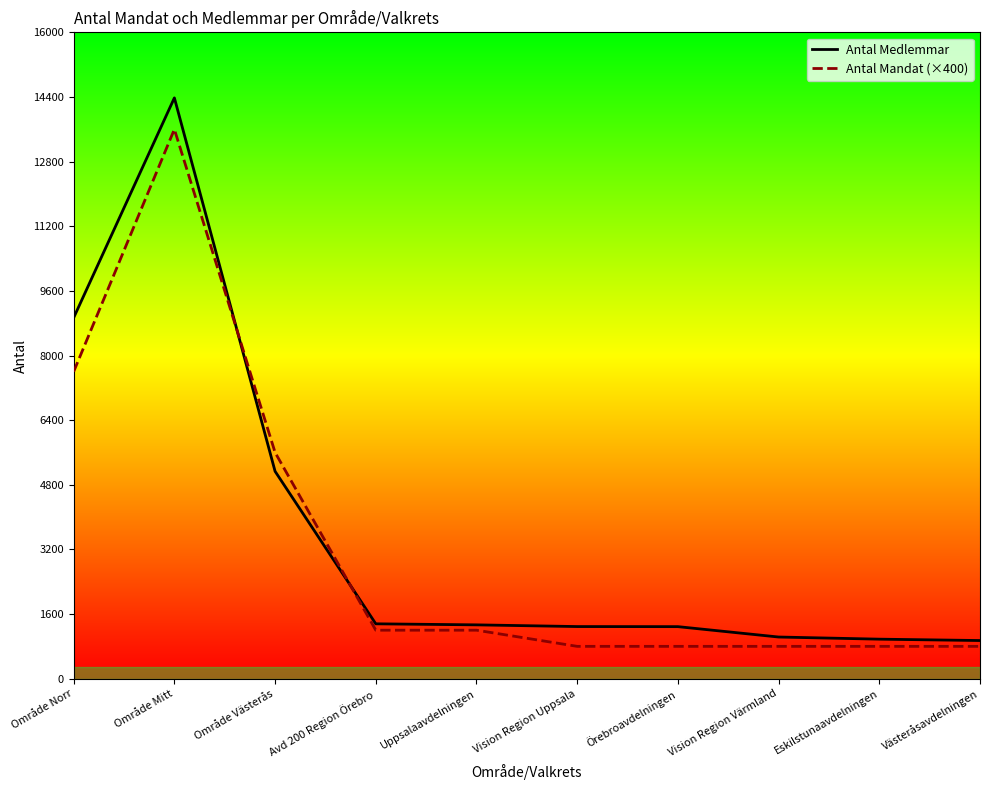

List the labels in order of Antal Medlemmar value, smallest first.

Västeråsavdelningen, Eskilstunaavdelningen, Vision Region Värmland, Örebroavdelningen, Vision Region Uppsala, Uppsalaavdelningen, Avd 200 Region Örebro, Område Västerås, Område Norr, Område Mitt